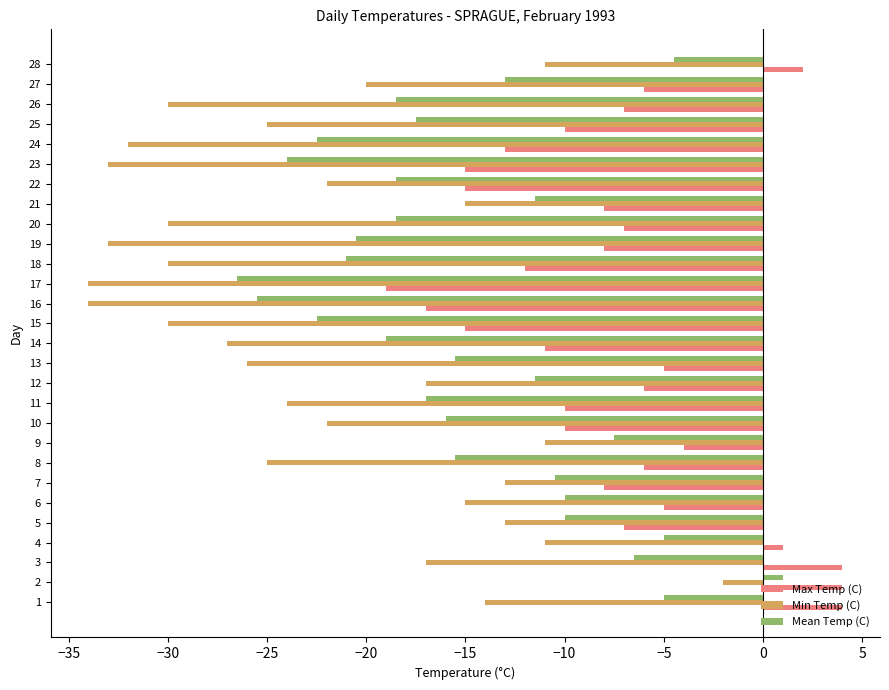

The Min Temp (C) series shows -17.0 at 12. True or false?

True